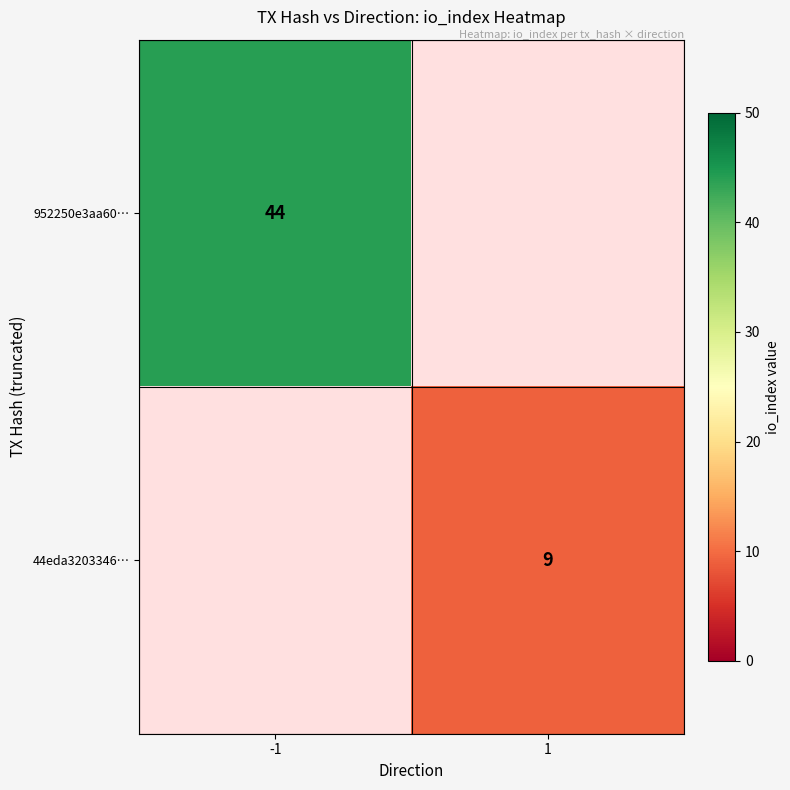

How many data points does each series have?

2